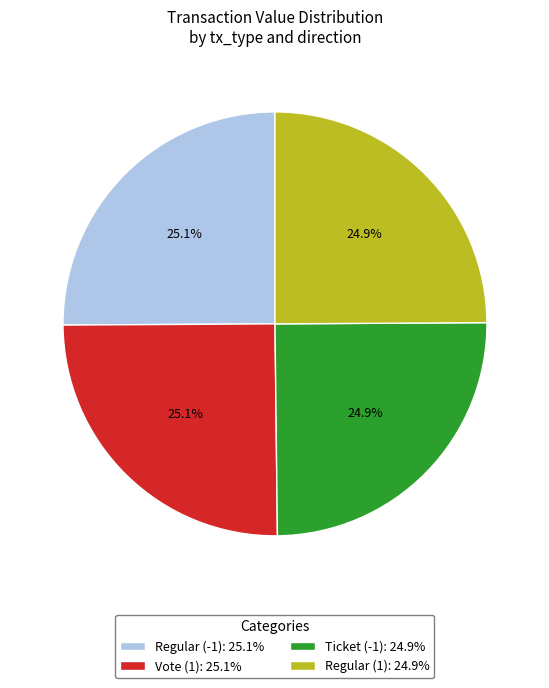

What percentage is the Regular (1) slice, to the nearest percent?

25%